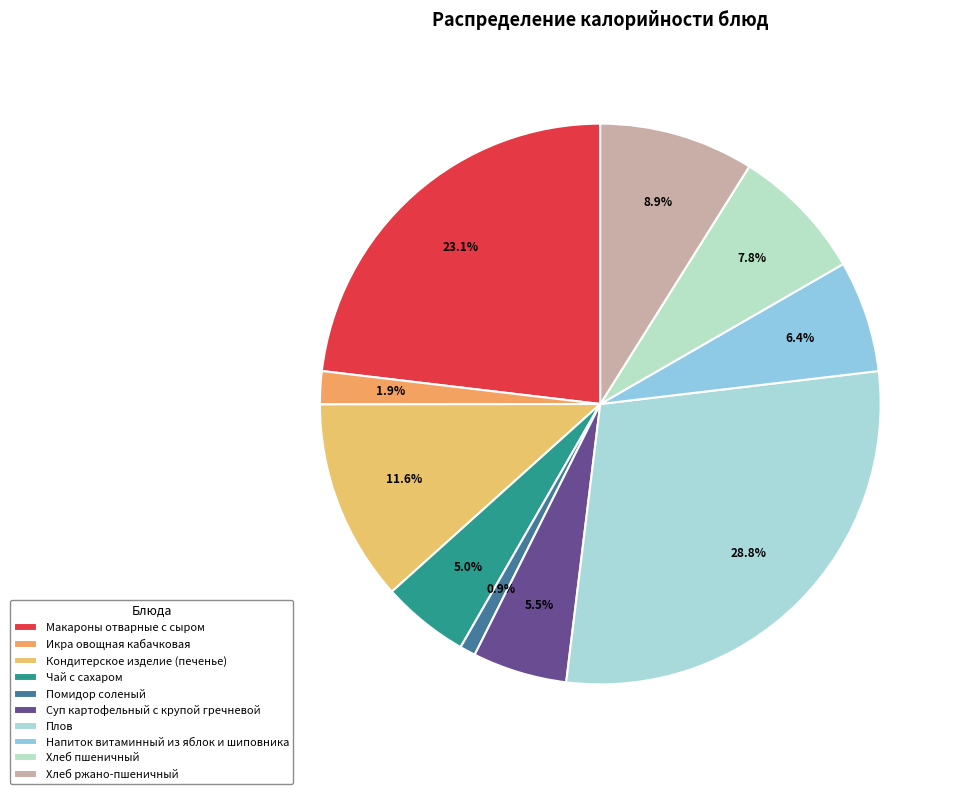

Between Плов and Суп картофельный с крупой гречневой, which is larger?

Плов